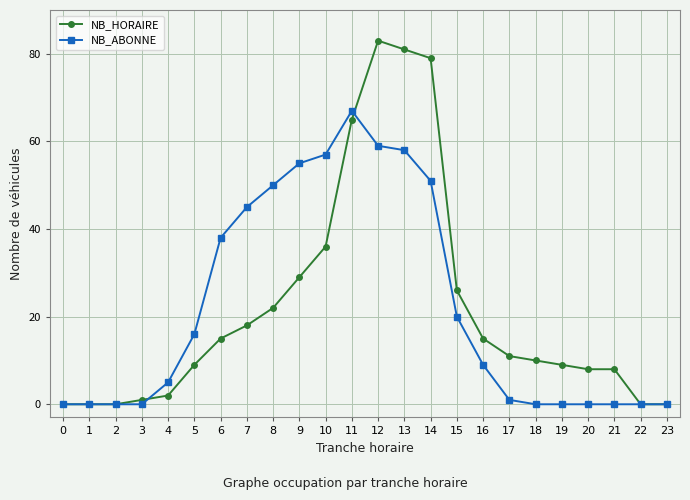

Reading left to right, list all the values displayed in this chart.

NB_HORAIRE: 0	0	0	1	2	9	15	18	22	29	36	65	83	81	79	26	15	11	10	9	8	8	0	0
NB_ABONNE: 0	0	0	0	5	16	38	45	50	55	57	67	59	58	51	20	9	1	0	0	0	0	0	0